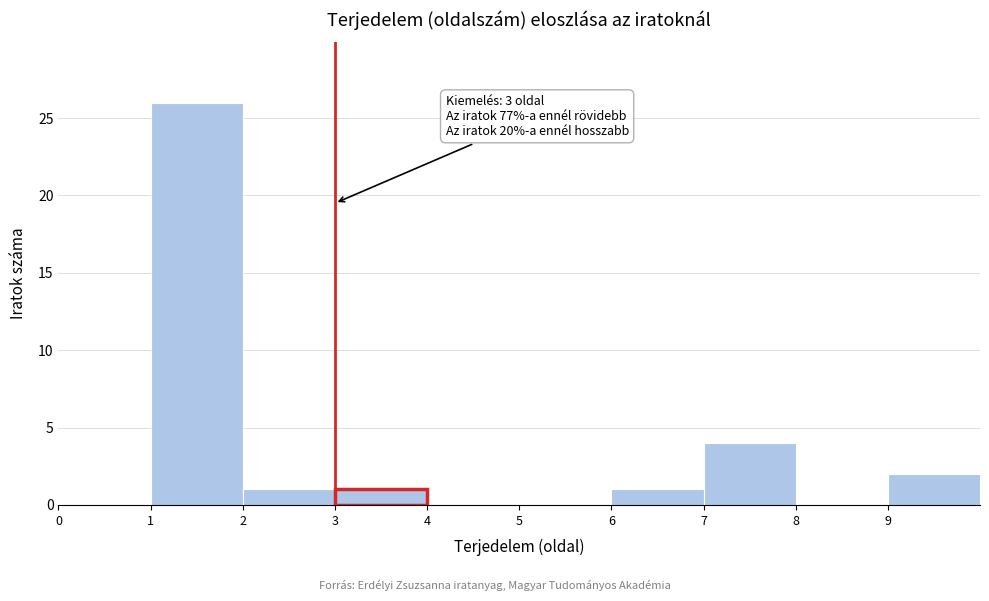

Which range on the x-axis has the tallest bar?

1 to 2